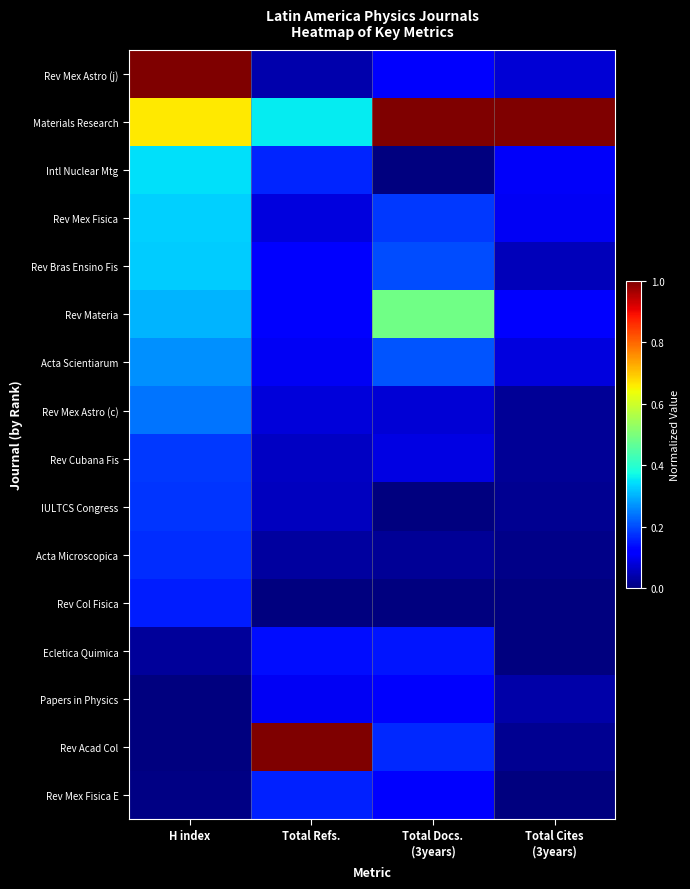

How many distinct data groups are displayed?

16